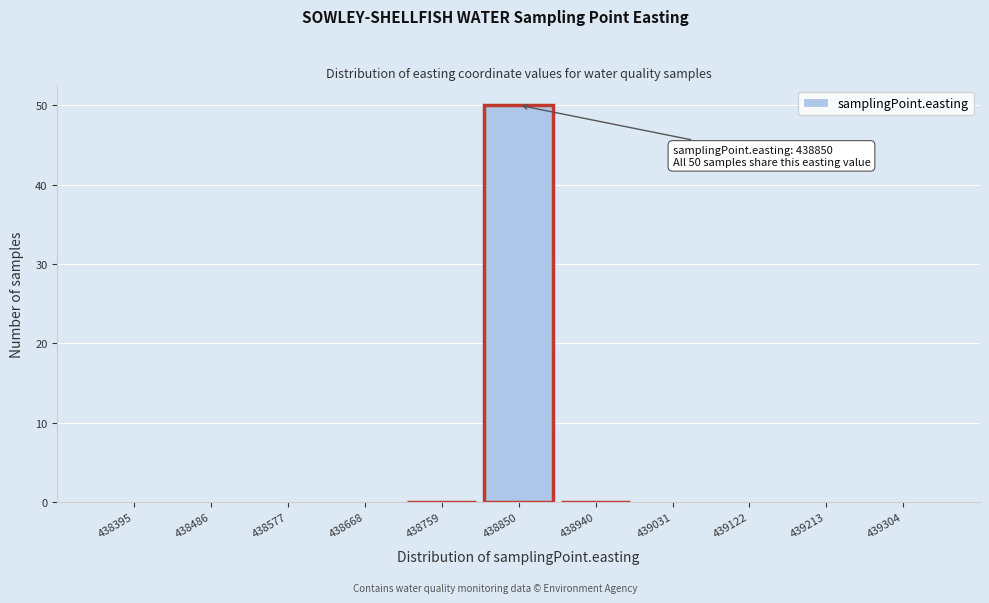

Over which range of the x-axis is the bar tallest?

438800 to 438900